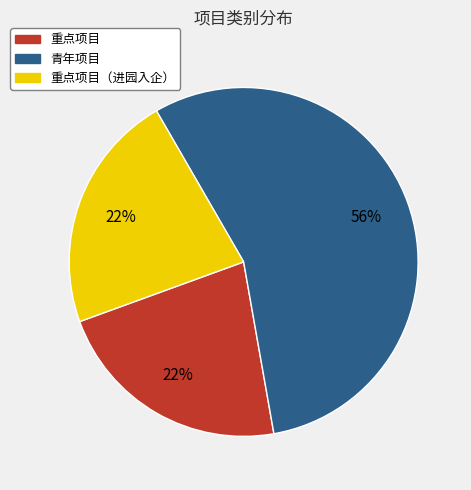

Count the number of slices in the pie.

3